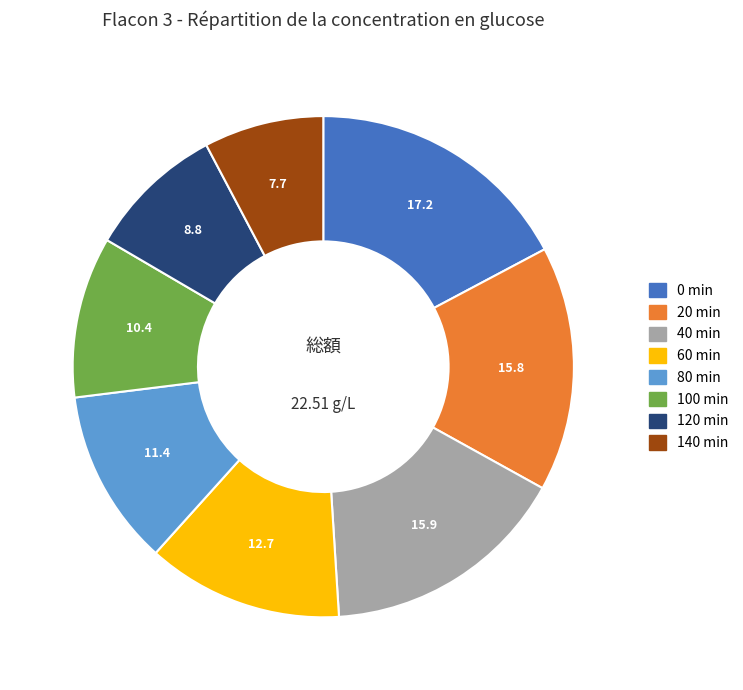

Is there a majority slice in this chart?

No